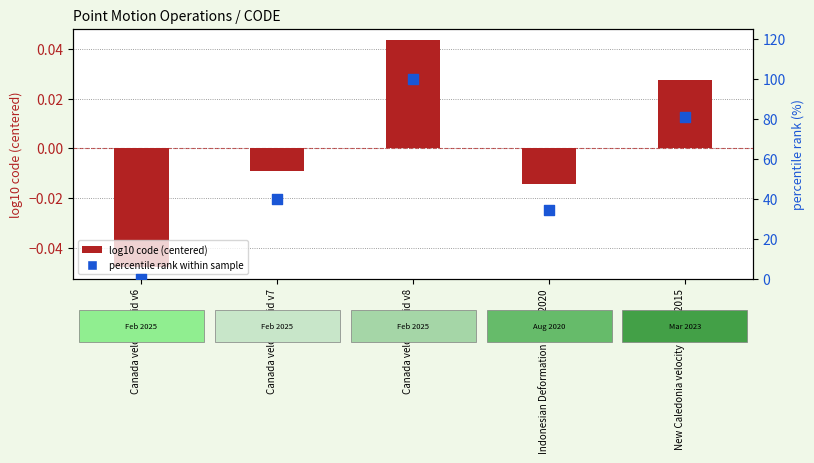

Which series reaches the minimum Y coordinate?

log10 code (centered)